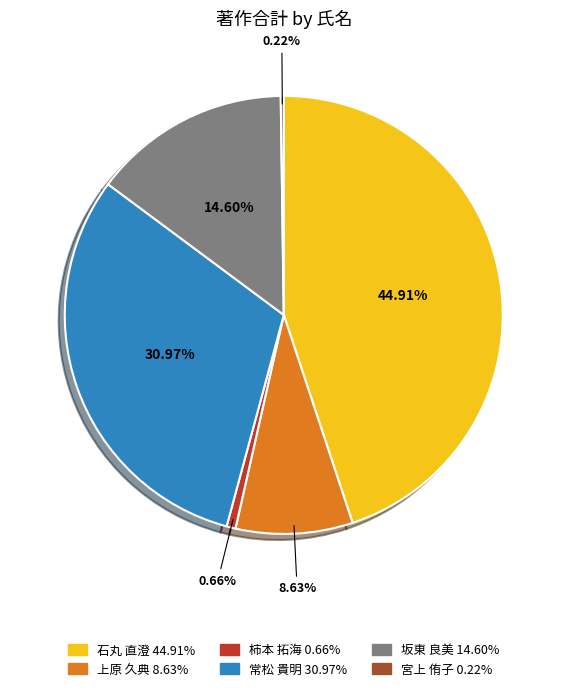

Is there a majority slice in this chart?

No